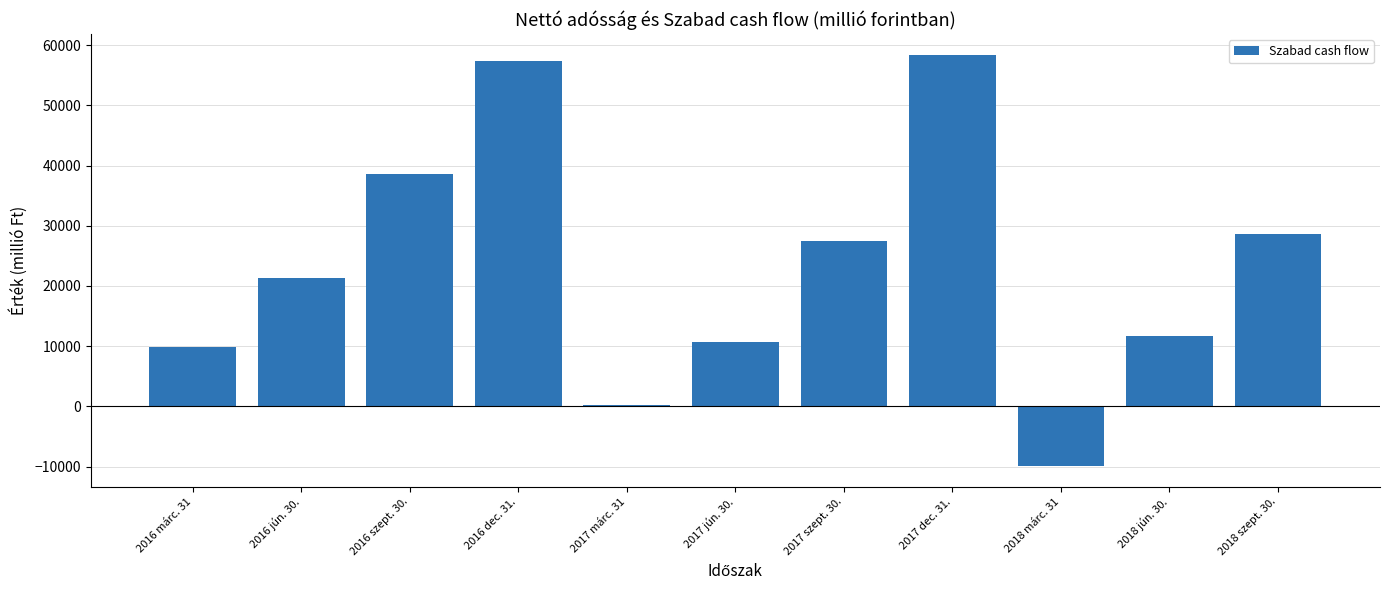

Reading right to left, what are all the values shown in this chart?

28570	11626	-9946	58440	27421	10749	250	57297	38544	21320	9932